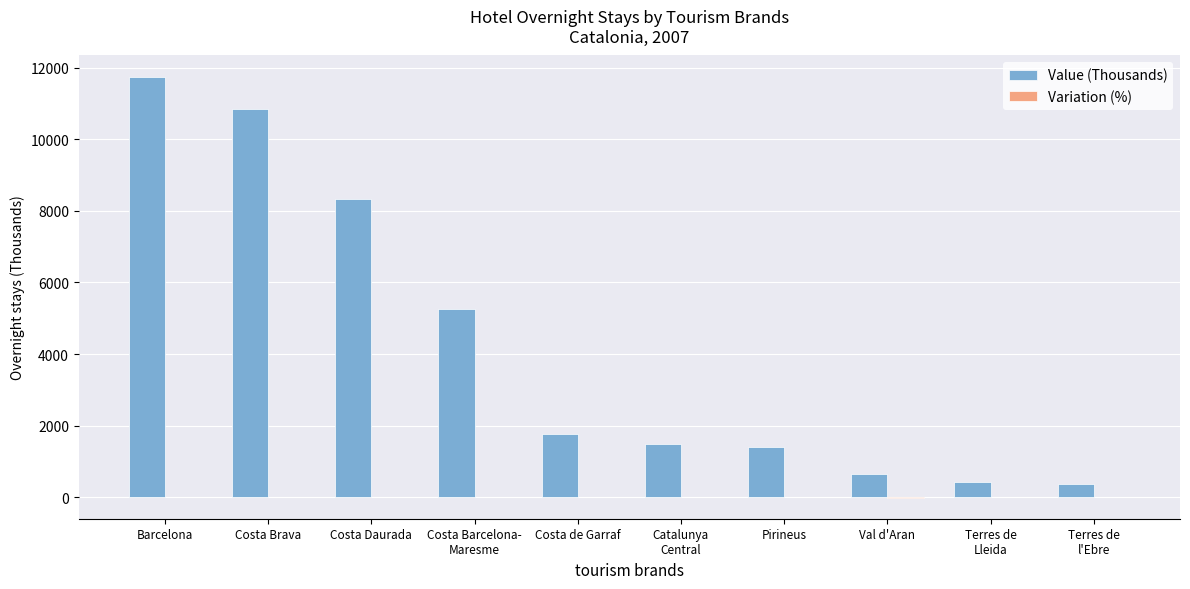

Which category has the highest value in the Value (Thousands) series?

Barcelona